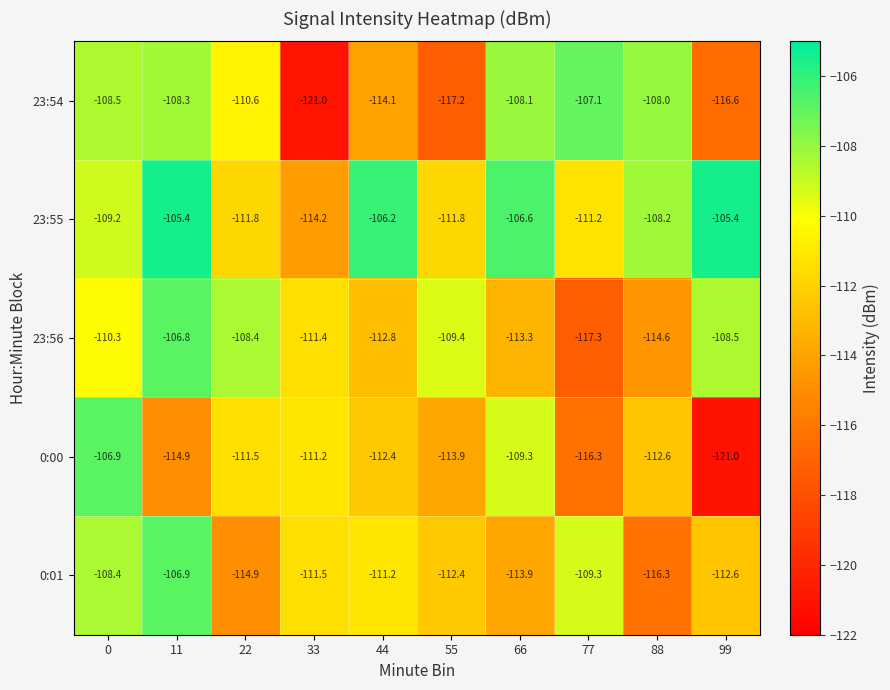

Is the value of 23:56 at 11 greater than the value of 0:00 at 77?

Yes